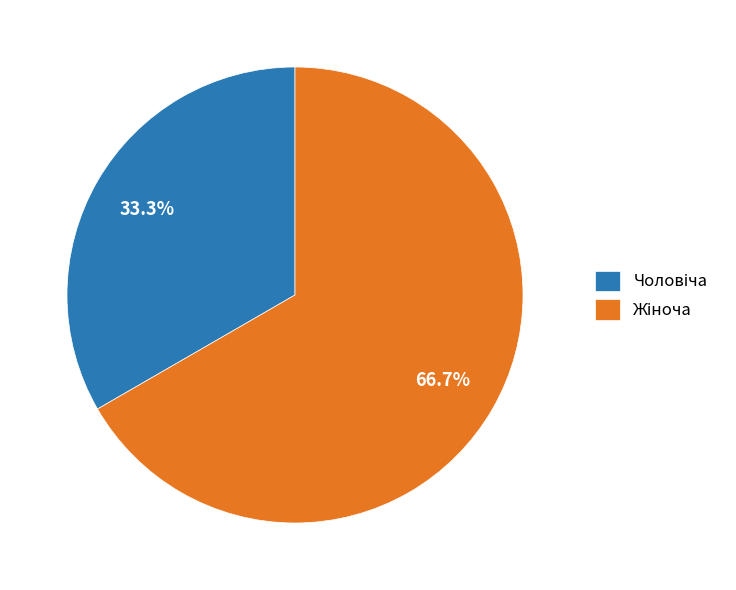

Is there a majority slice in this chart?

Yes